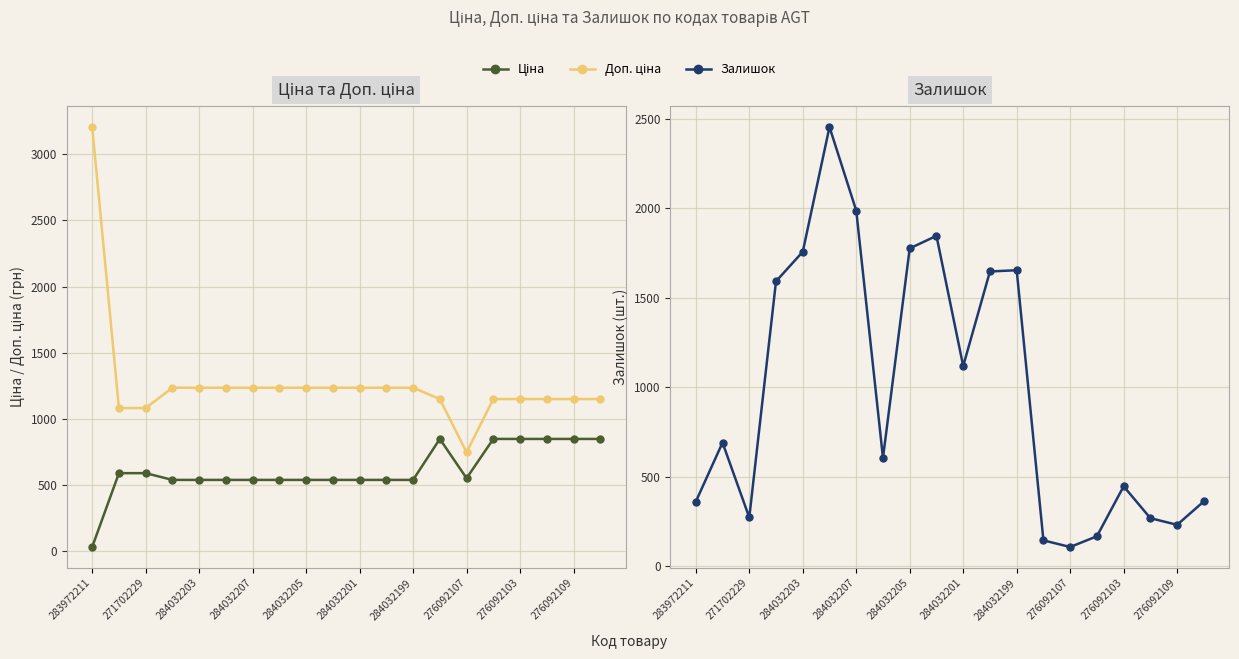

Which label corresponds to the smallest value in the chart?

283972211